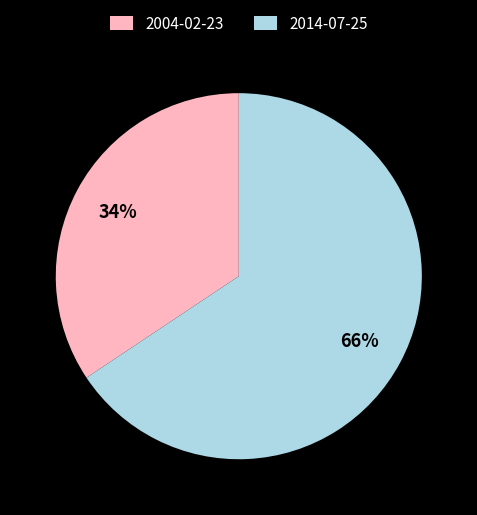

To the nearest percent, what is the combined percentage of 2014-07-25 and 2004-02-23?

100%